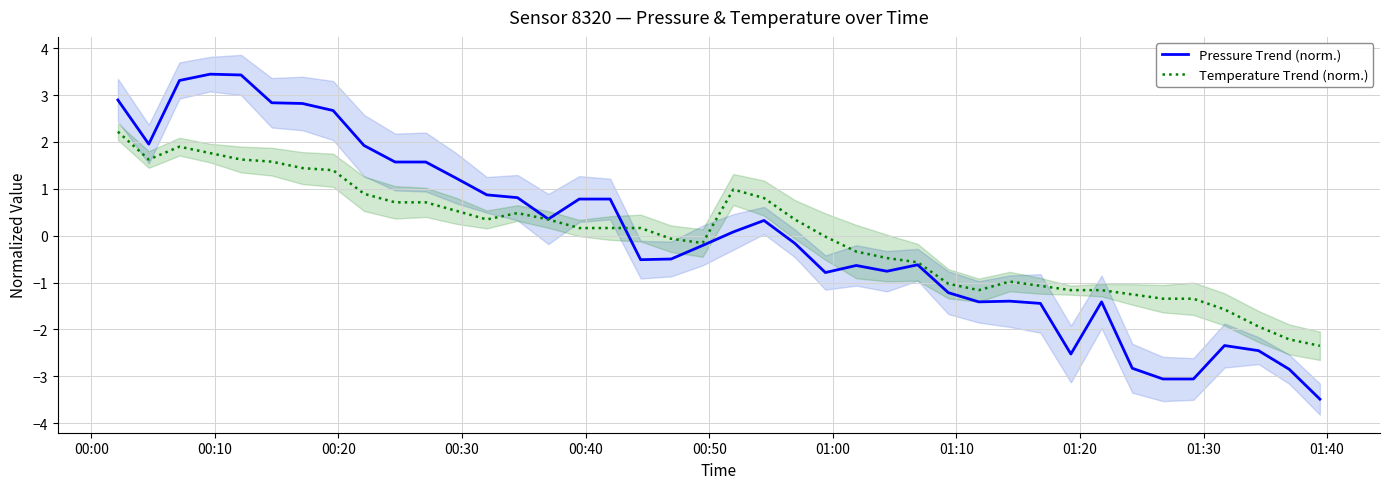

What is the minimum value for Temperature Trend (norm.)?

-2.4